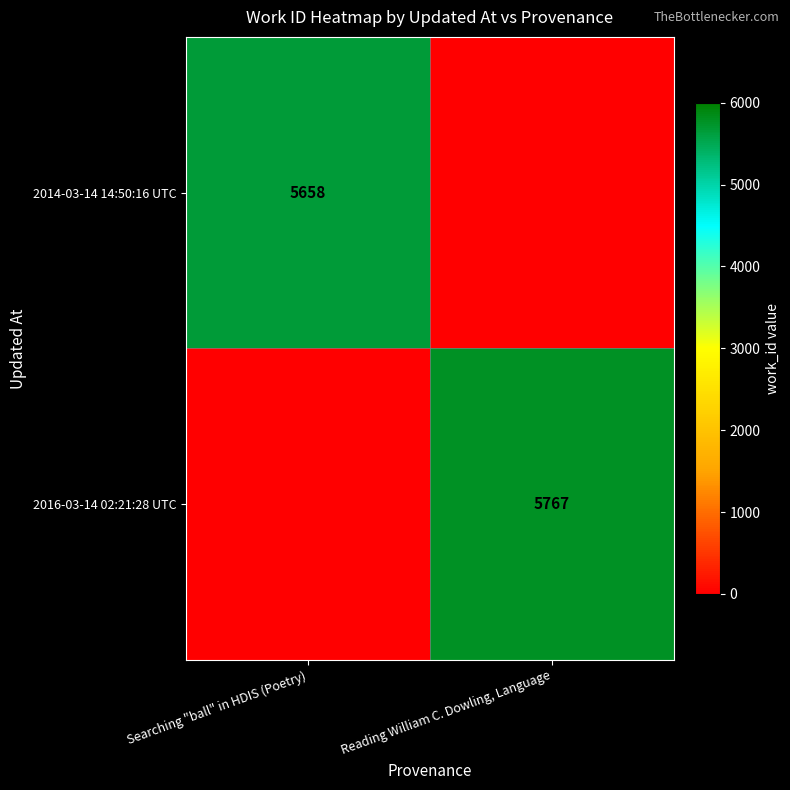

The value of 2016-03-14 02:21:28 UTC at Reading William C. Dowling, Language is 8308. True or false?

False